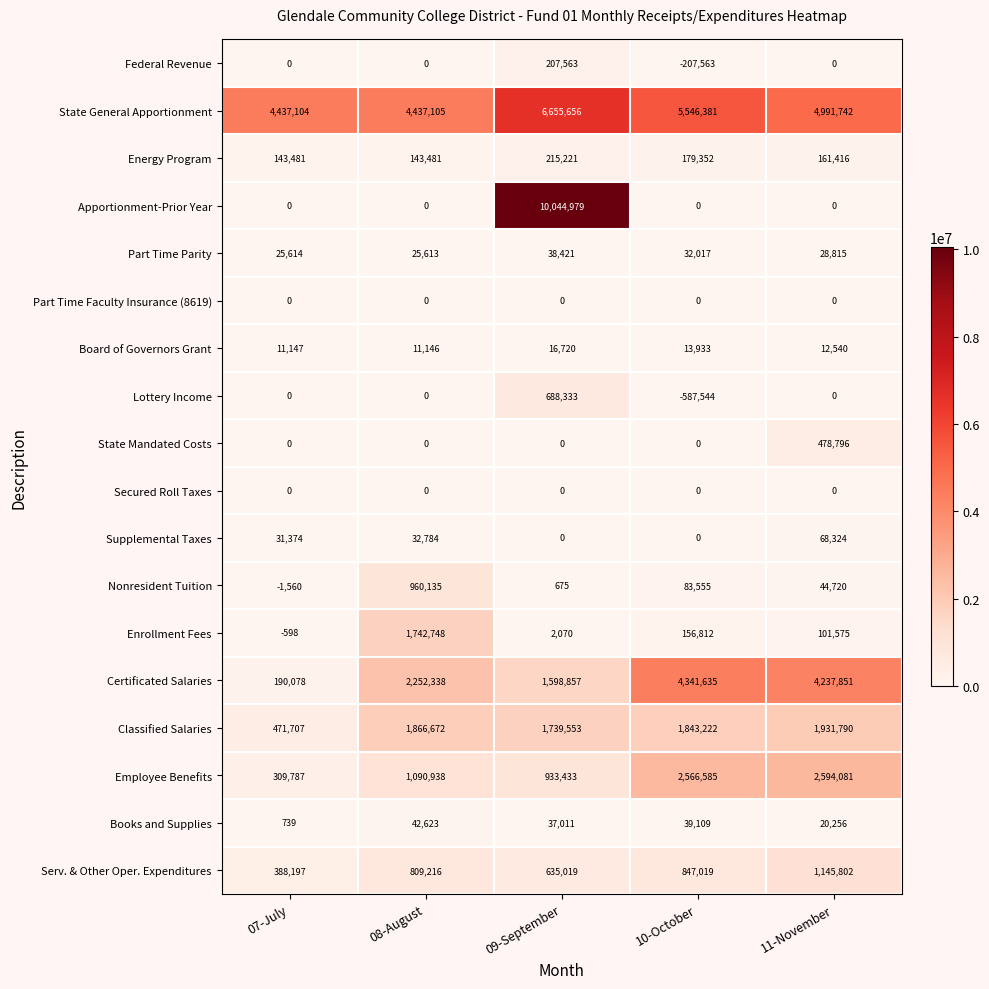

At which category is the sum across all series the highest?

09-September